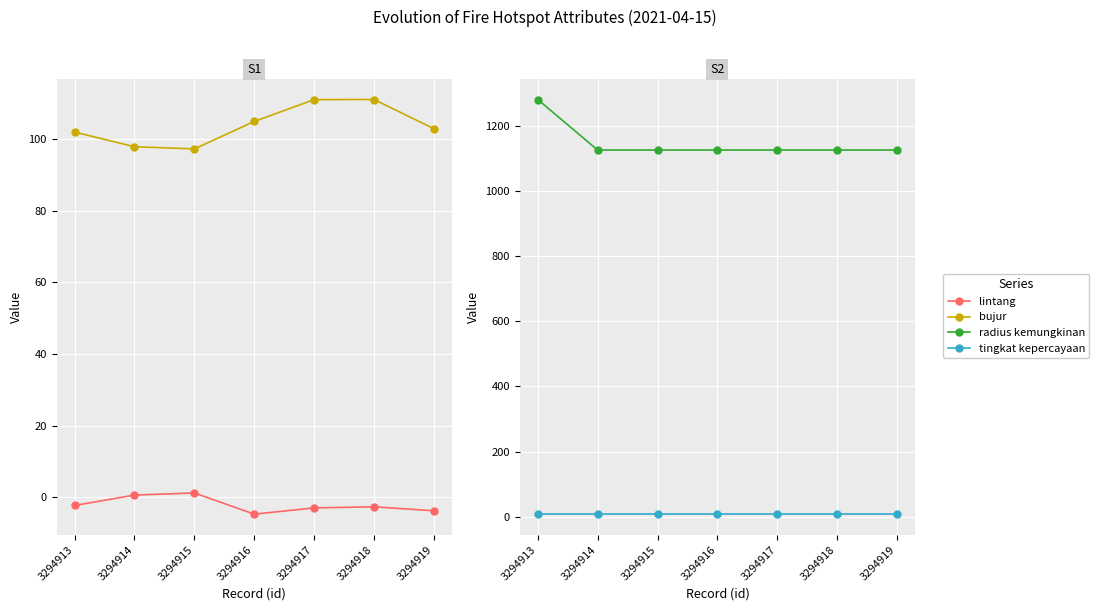

Is it true that bujur equals 97.9 at 3294914?

True